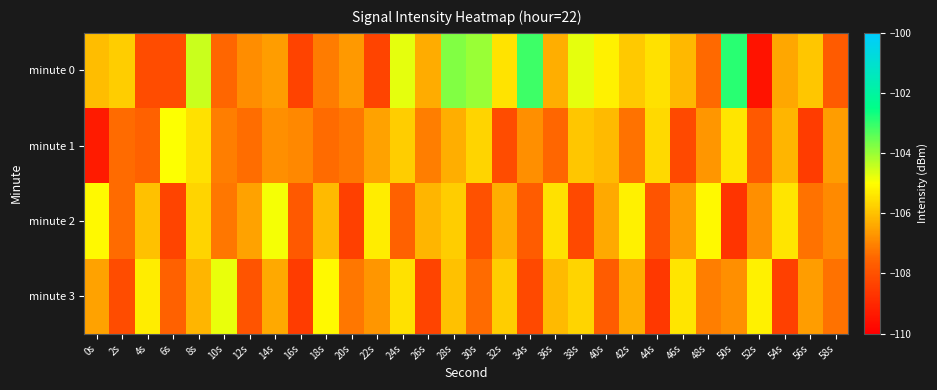

Which series changed the most between 32s and 54s?

minute 3